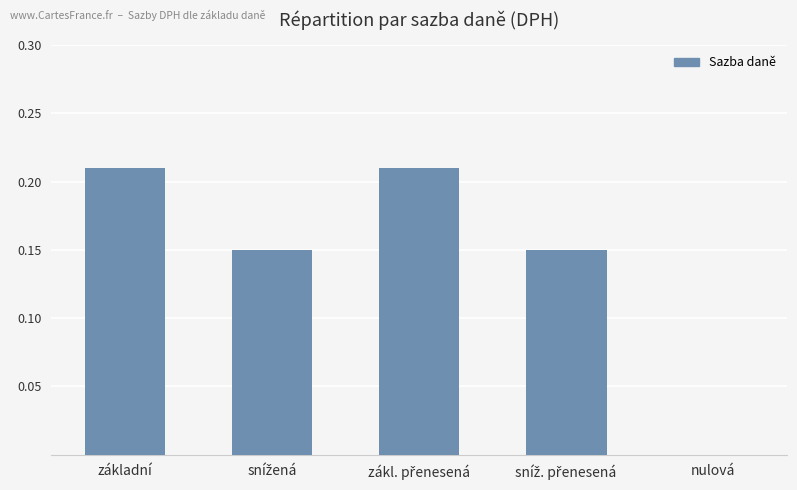

What is the sum of all values?

0.7